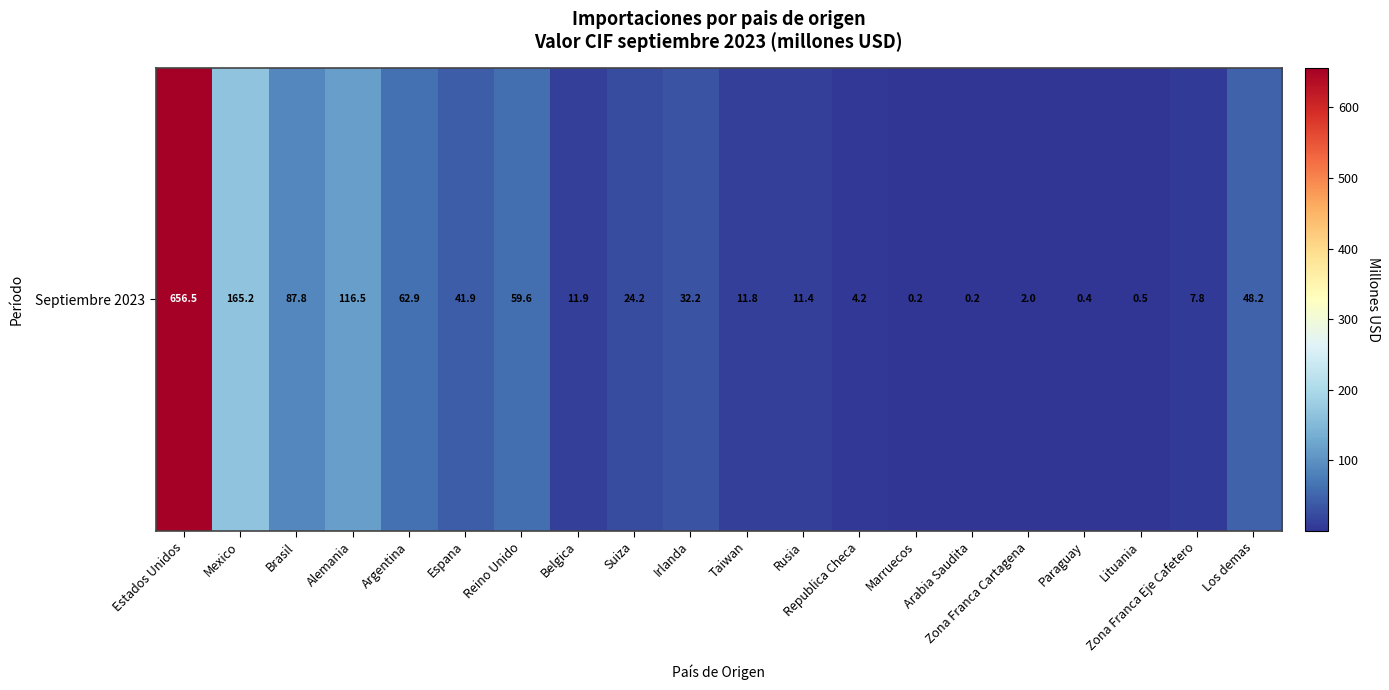

What is the sum of all values?

1345.2